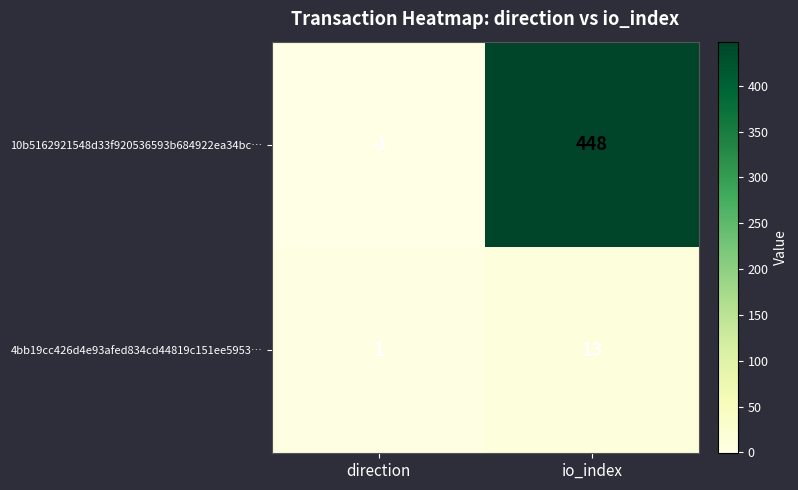

List the series in order of their peak value, highest first.

10b5162921548d33f920536593b684922ea34bc…, 4bb19cc426d4e93afed834cd44819c151ee5953…